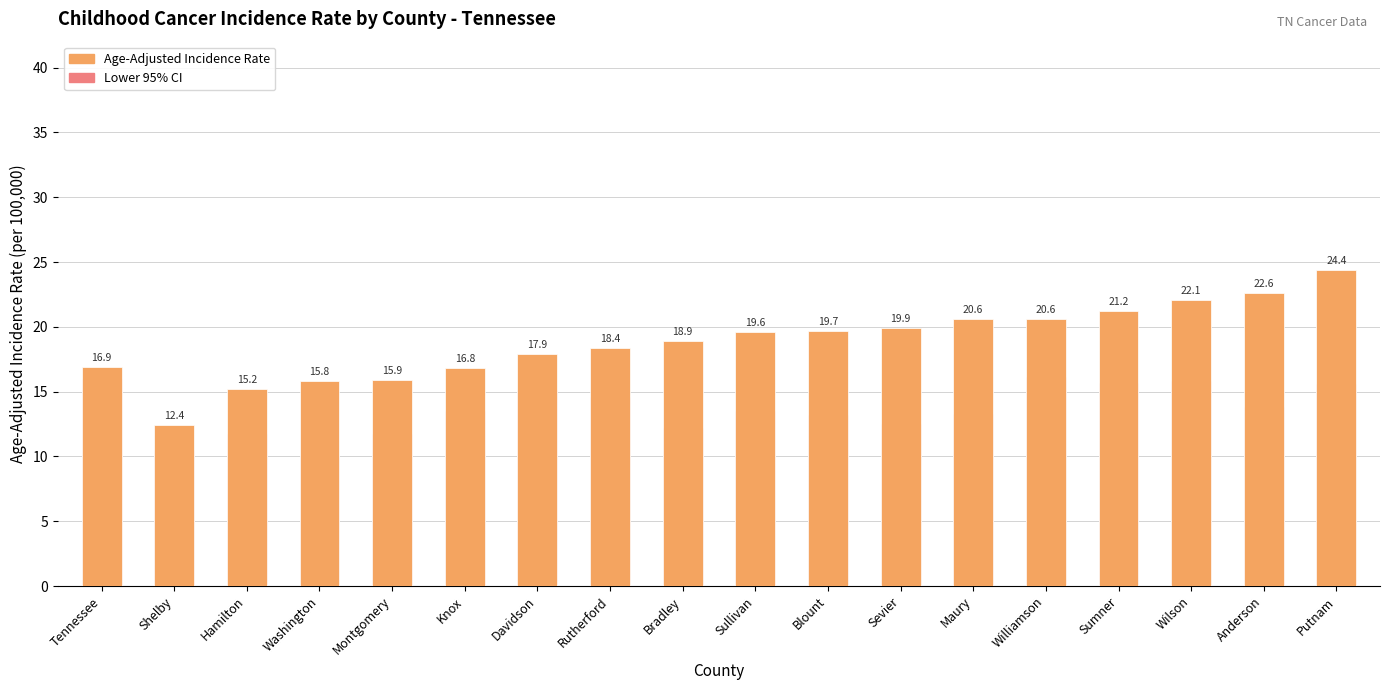

What is the difference between the second highest and minimum values in the Age-Adjusted Incidence Rate series?

10.2